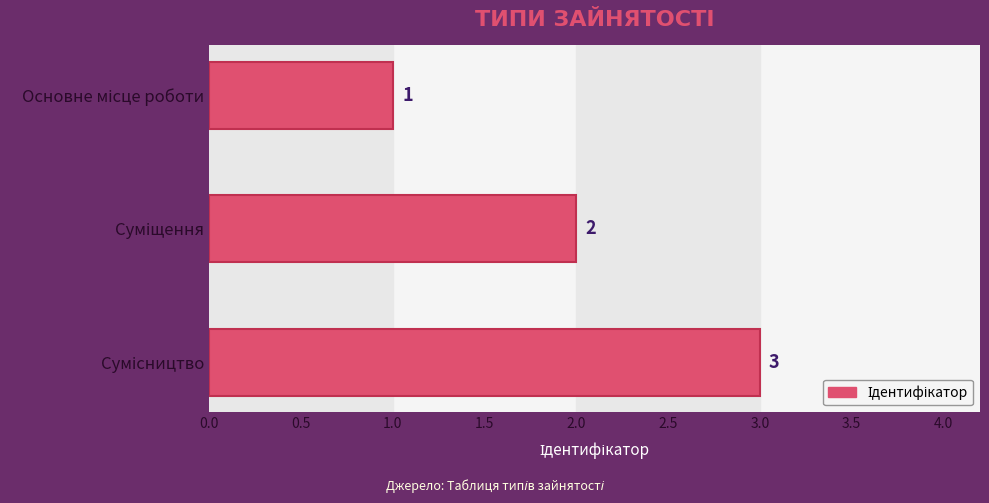

What is the value of the 3rd bar from the top?

3